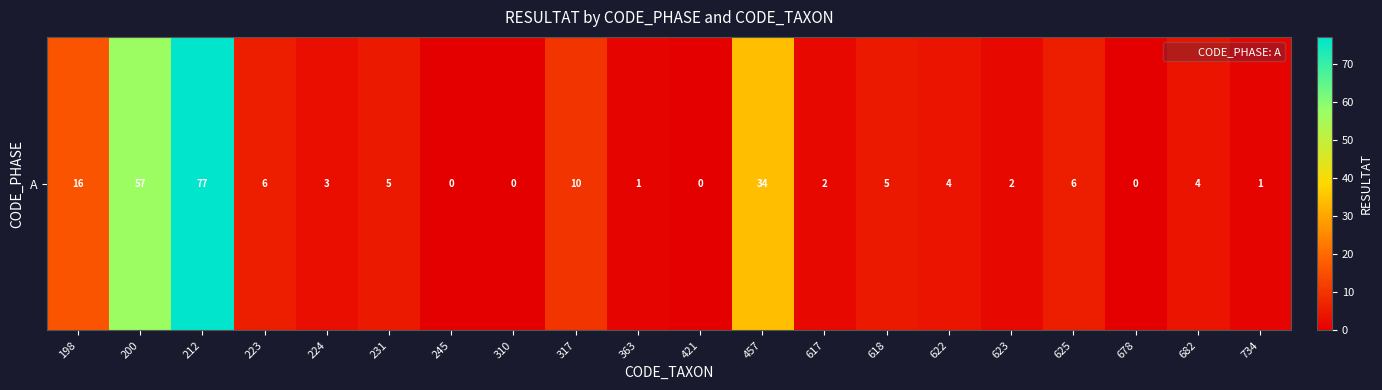

At which category does the chart reach its peak across all series?

212